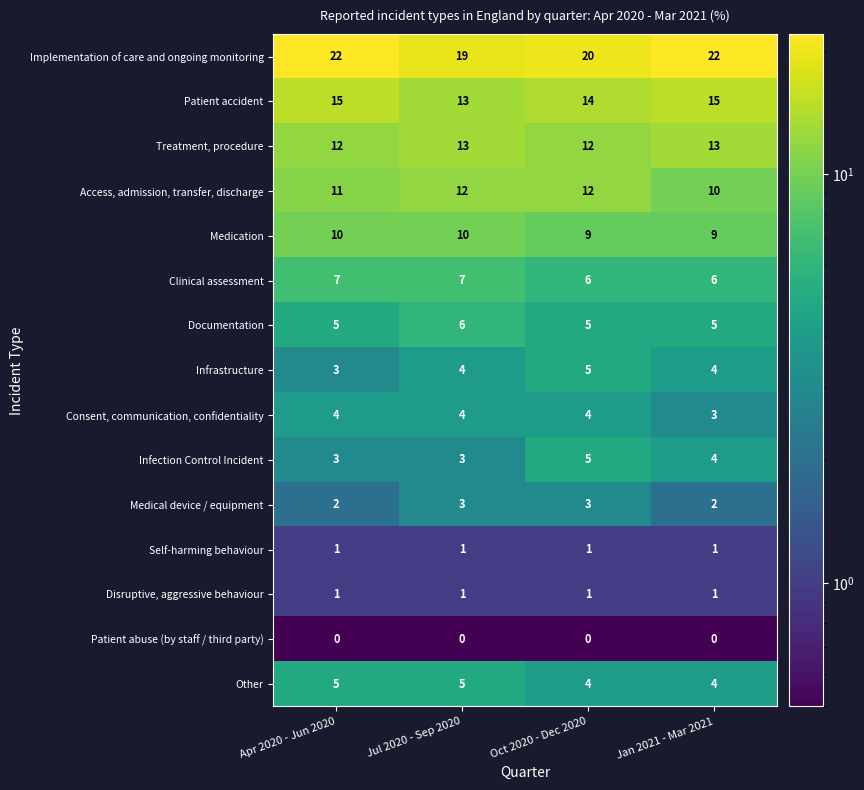

Which series has the largest range (max minus min)?

Implementation of care and ongoing monitoring